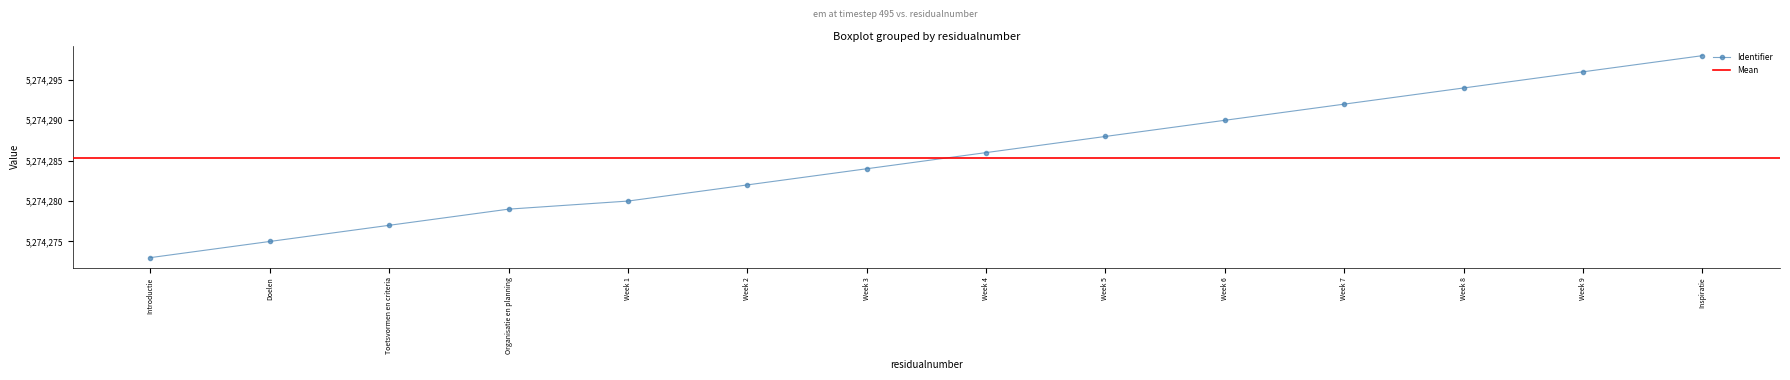

Does the chart display data point markers on the line(s)?

Yes